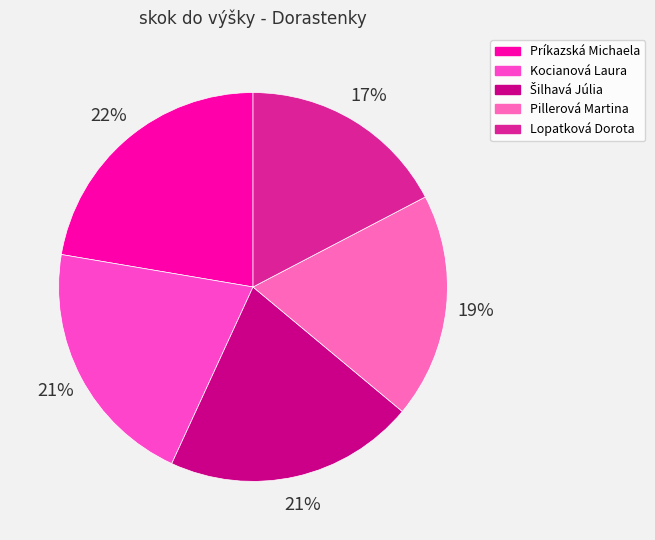

How many segments does this pie chart have?

5